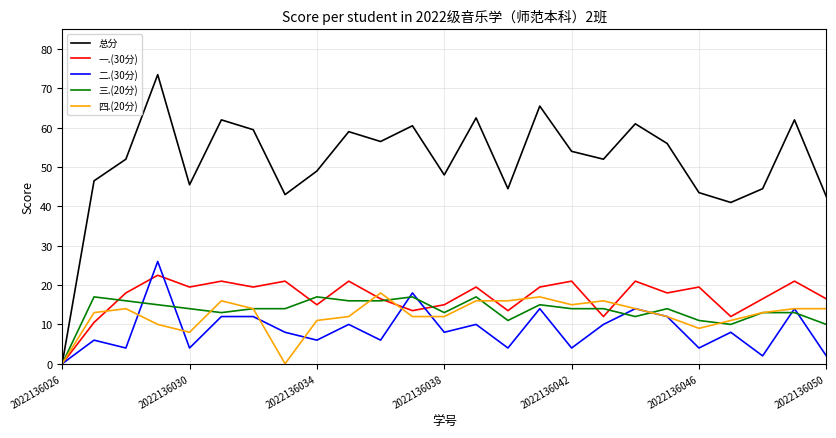

Which series has the largest total across all categories?

总分